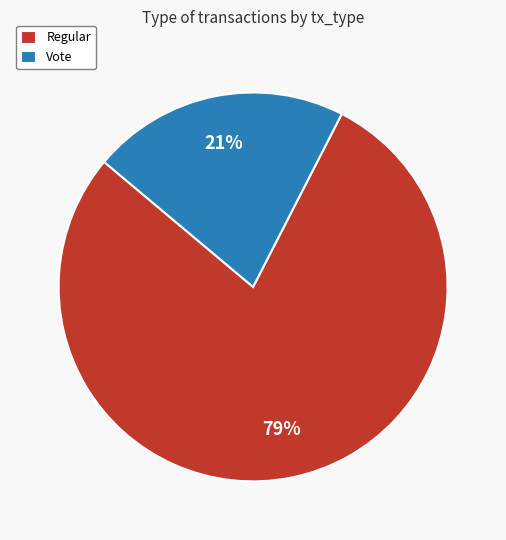

Which category has the biggest portion of the pie?

Regular